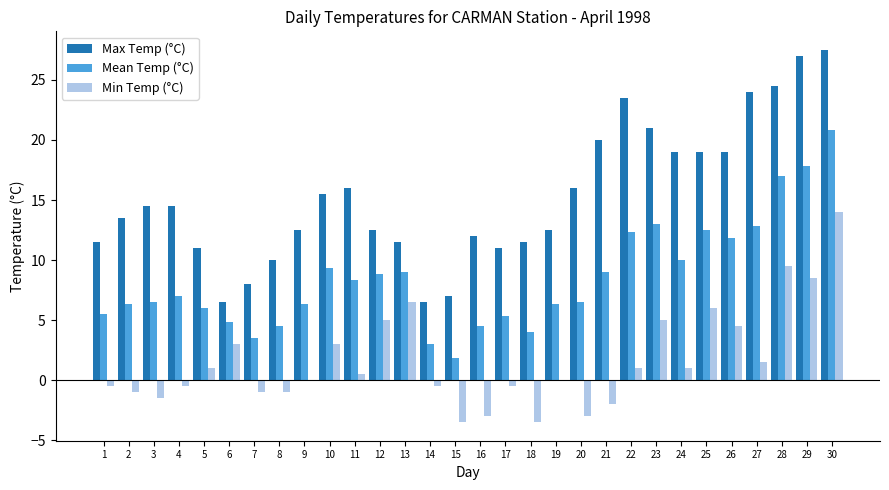

Read the Max Temp (°C) value at 18.

11.5